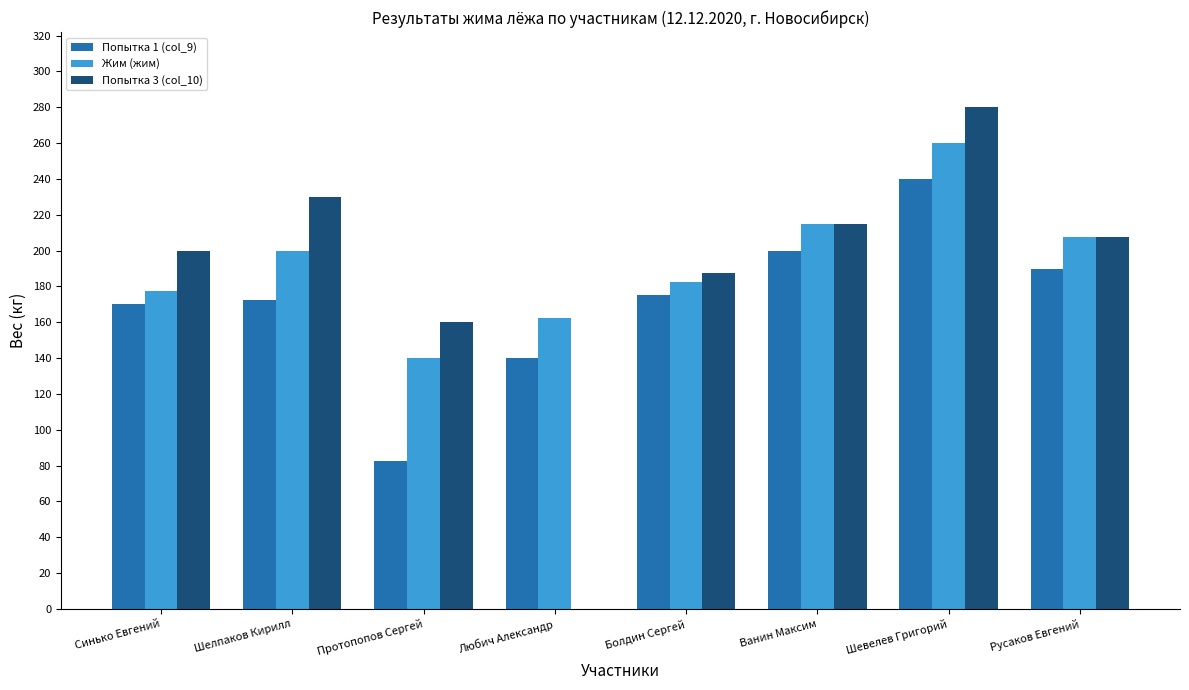

Reading left to right, extract all data points from this chart.

Попытка 1 (col_9): 170.0	172.5	82.5	140.0	175.0	200.0	240.0	190.0
Жим (жим): 177.5	200.0	140.0	162.5	182.5	215.0	260.0	207.5
Попытка 3 (col_10): 200.0	230.0	160.0	0.0	187.5	215.0	280.0	207.5